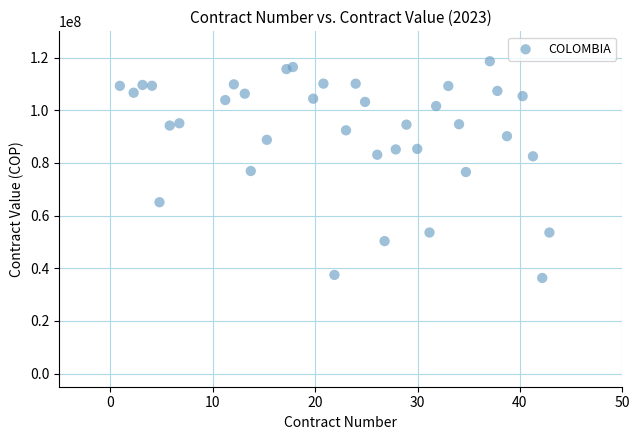

What is the range of X values (max minus min)?

42.0